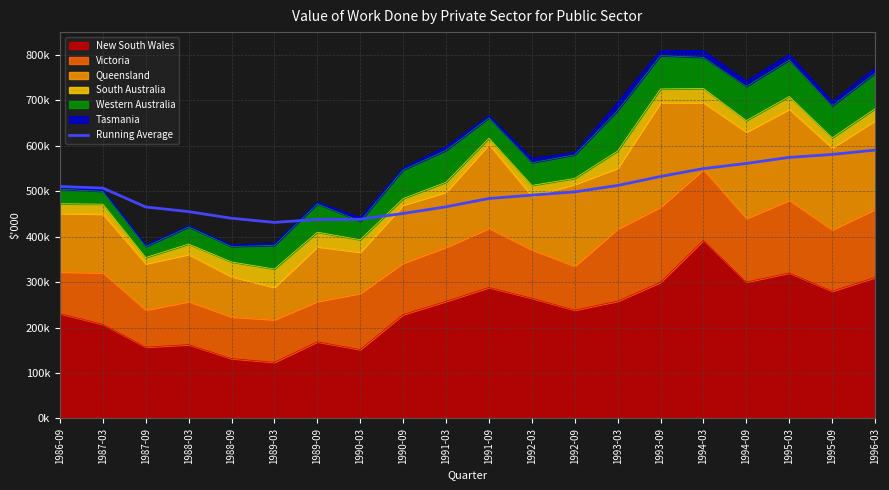

True or false: there are more than 2 points higher than both neighbors.

False